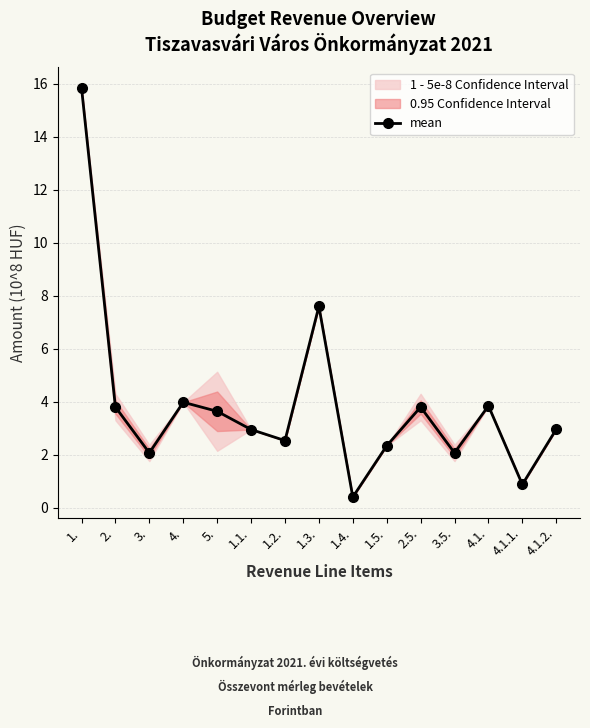

Does the chart have visible grid lines?

Yes